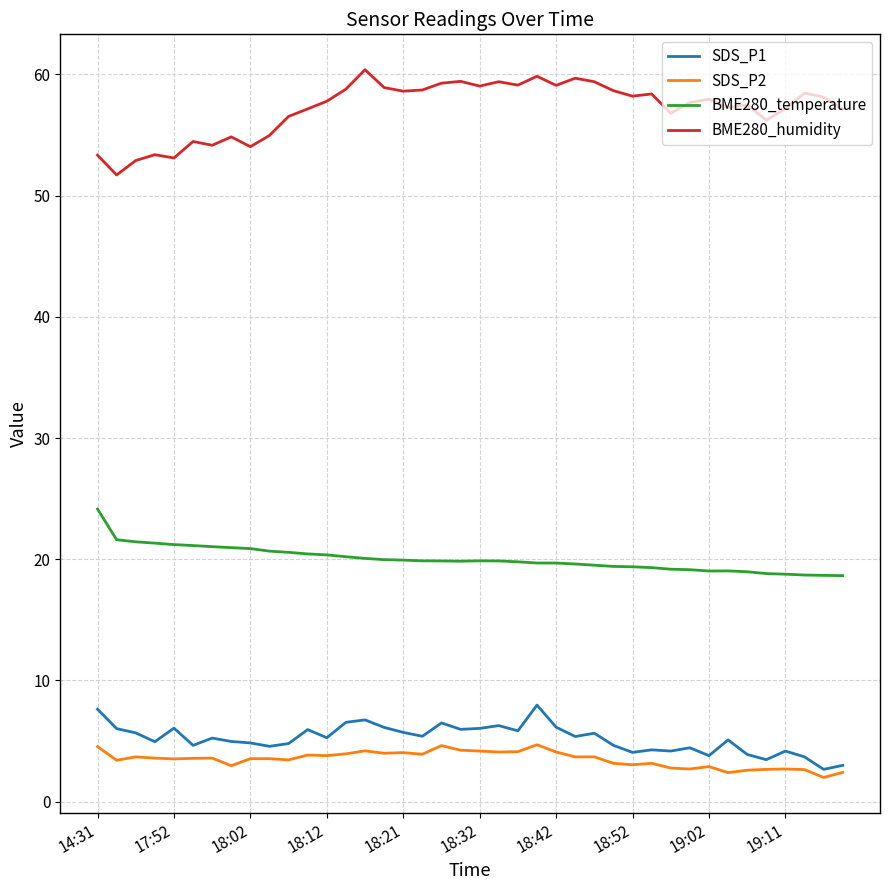

How many lines are shown in the chart?

4